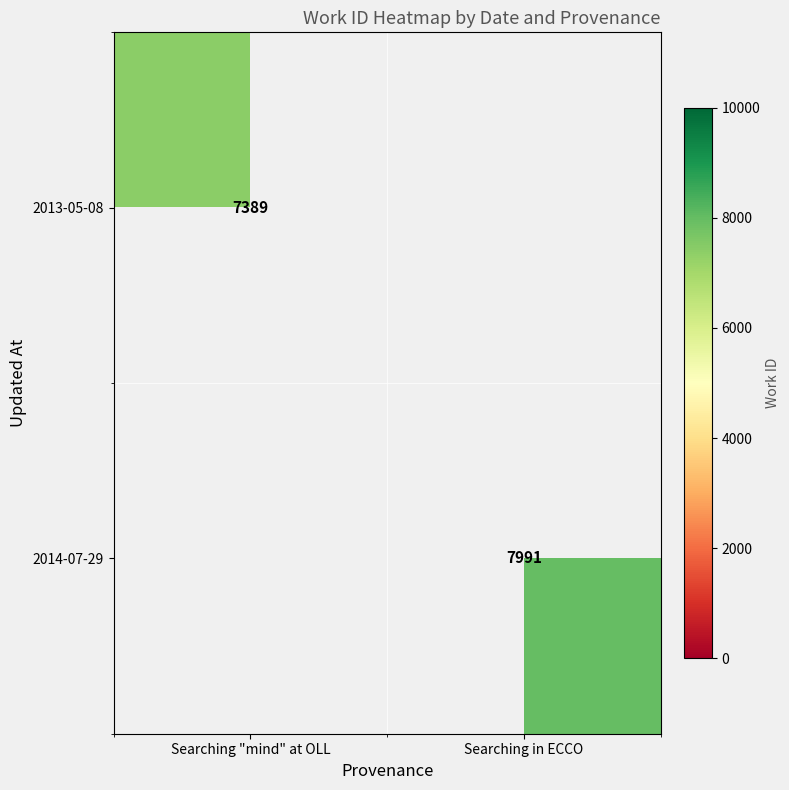

True or false: 2013-05-08 has a value of 7389 at Searching "mind" at OLL.

True